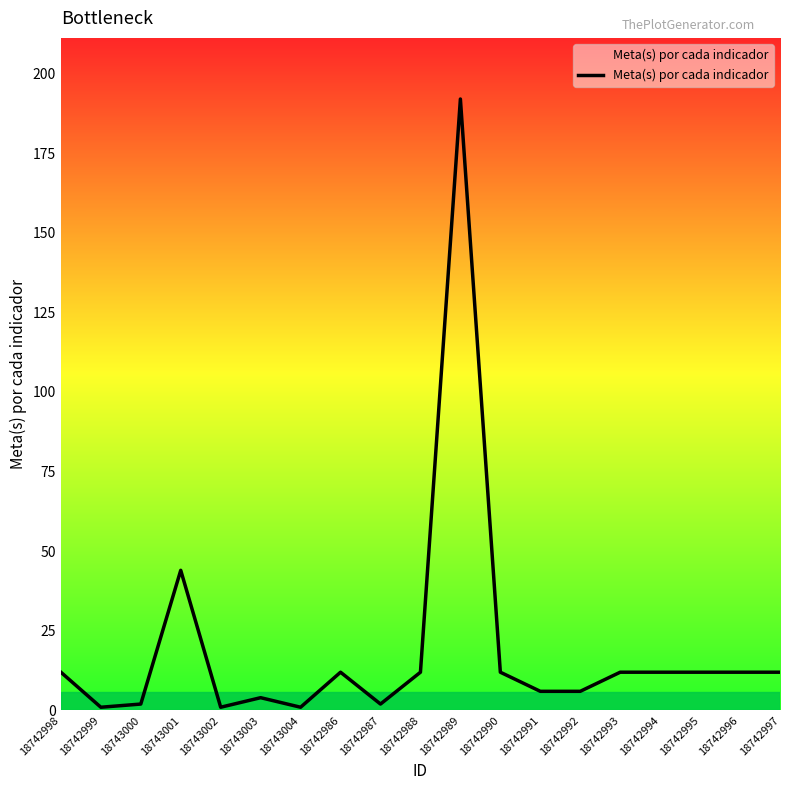

Which has a higher value, 18743000 or 18742996?

18742996